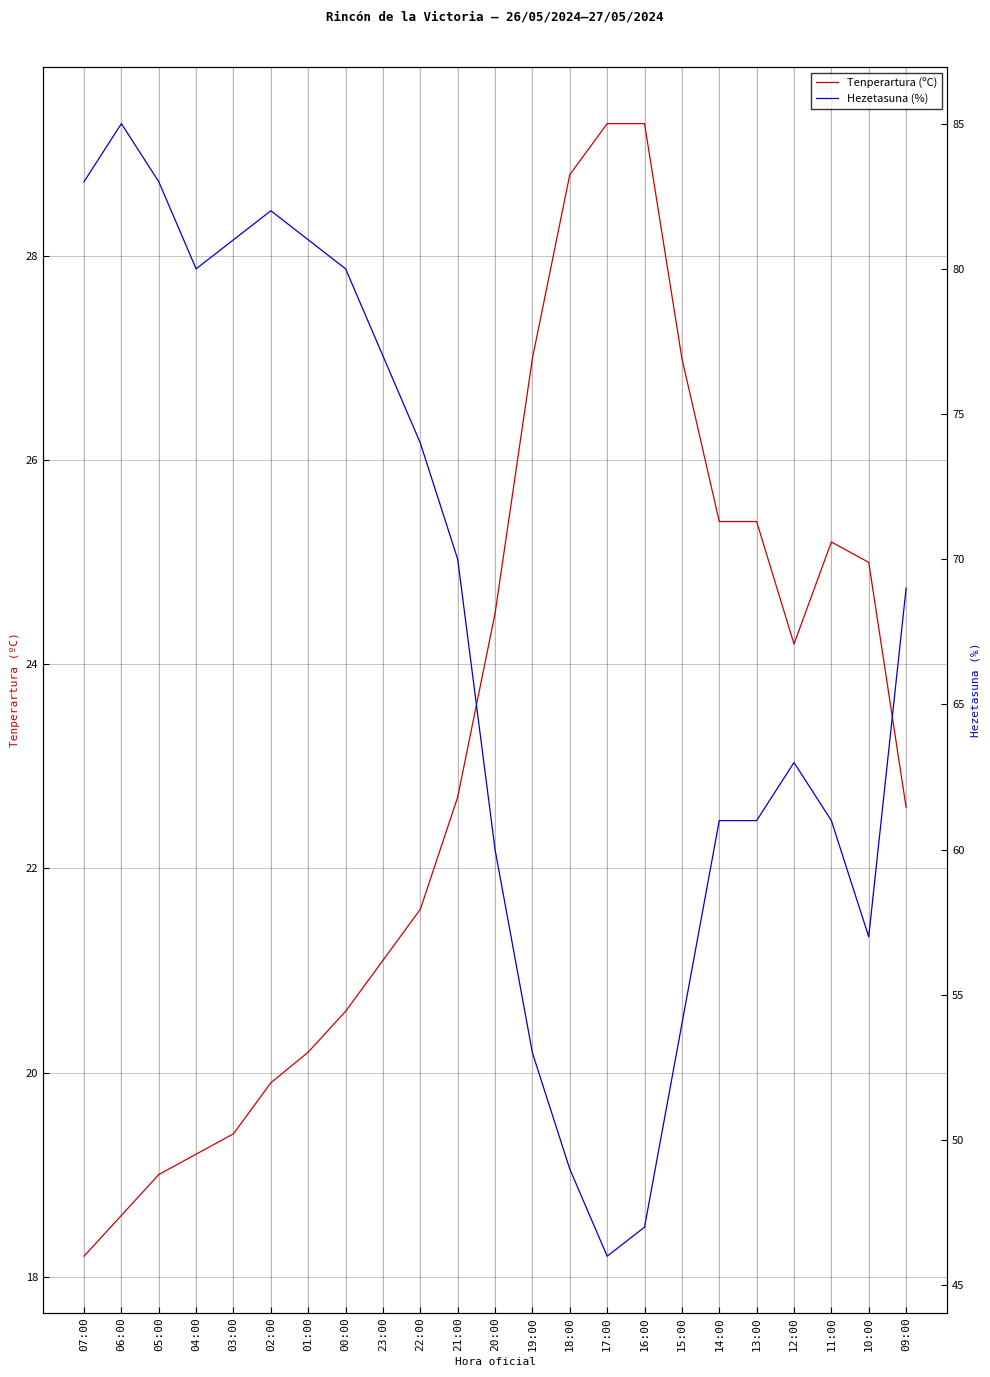

Which series has the largest range (max minus min)?

Hezetasuna (%)